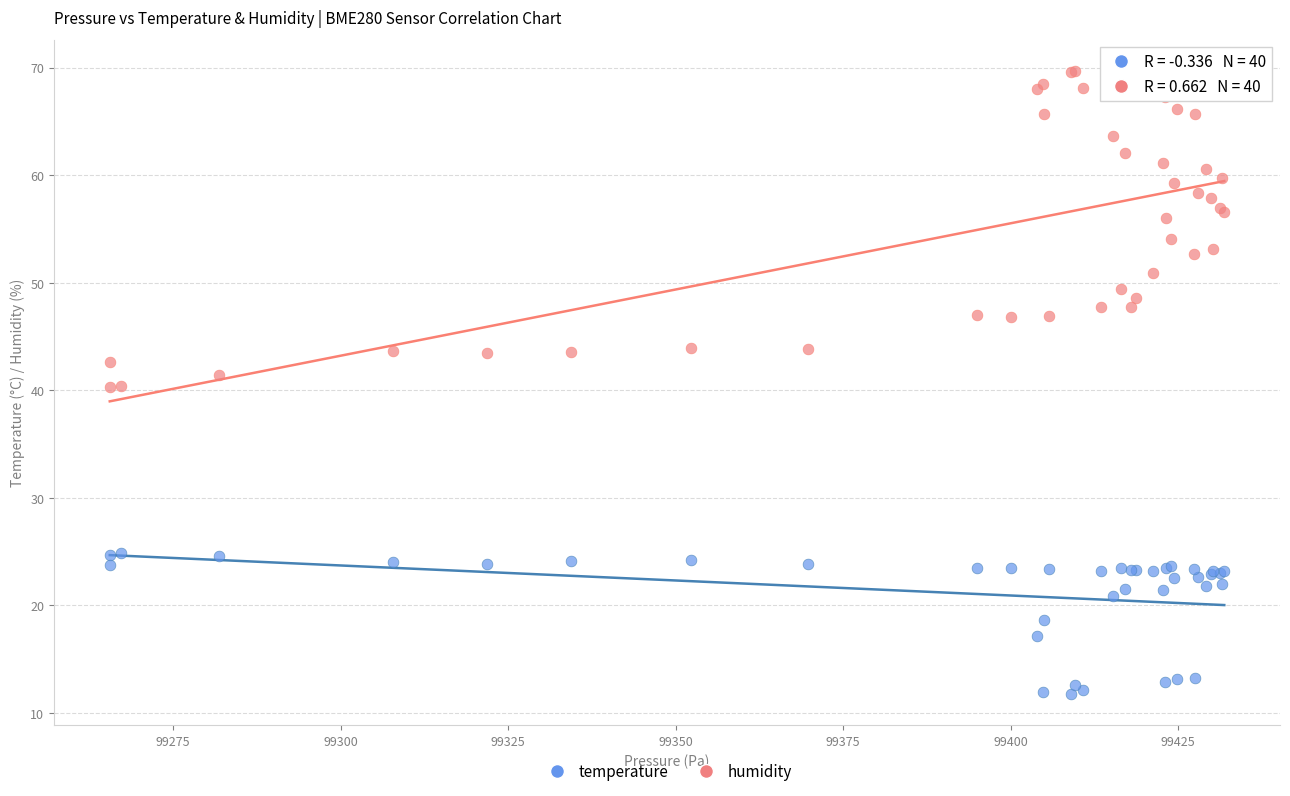

Which series has the largest Y range (max minus min)?

humidity